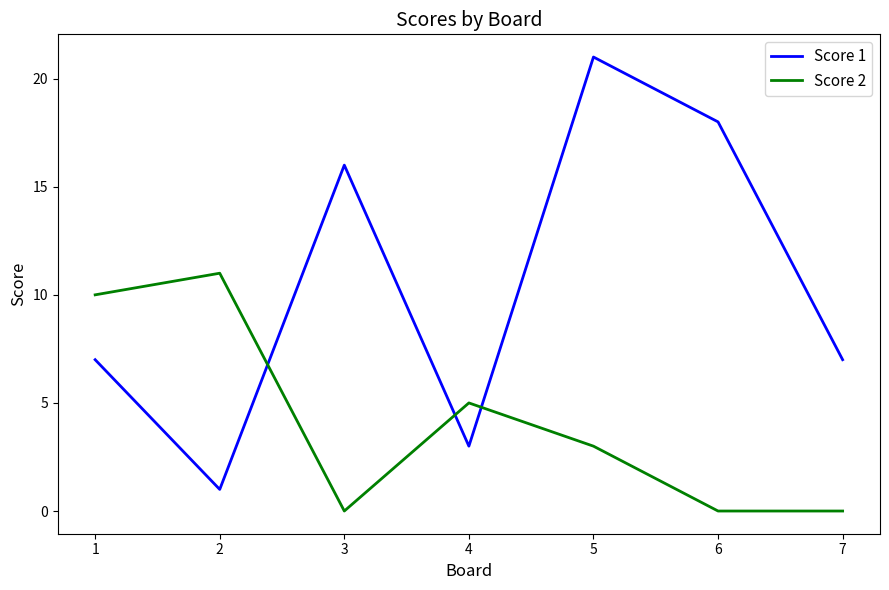

What is the sum of all Score 1 values?

73